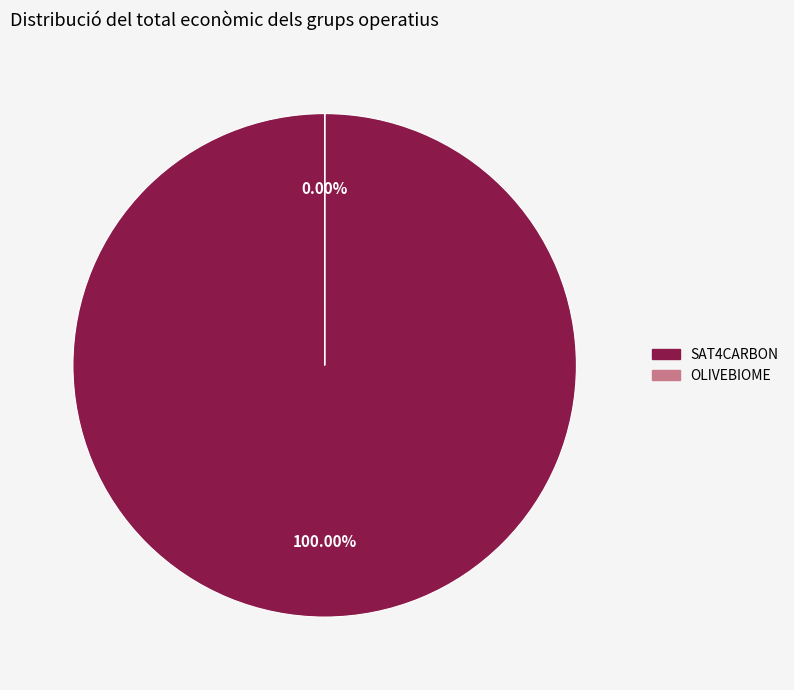

What portion of the pie excludes OLIVEBIOME?

100.0%